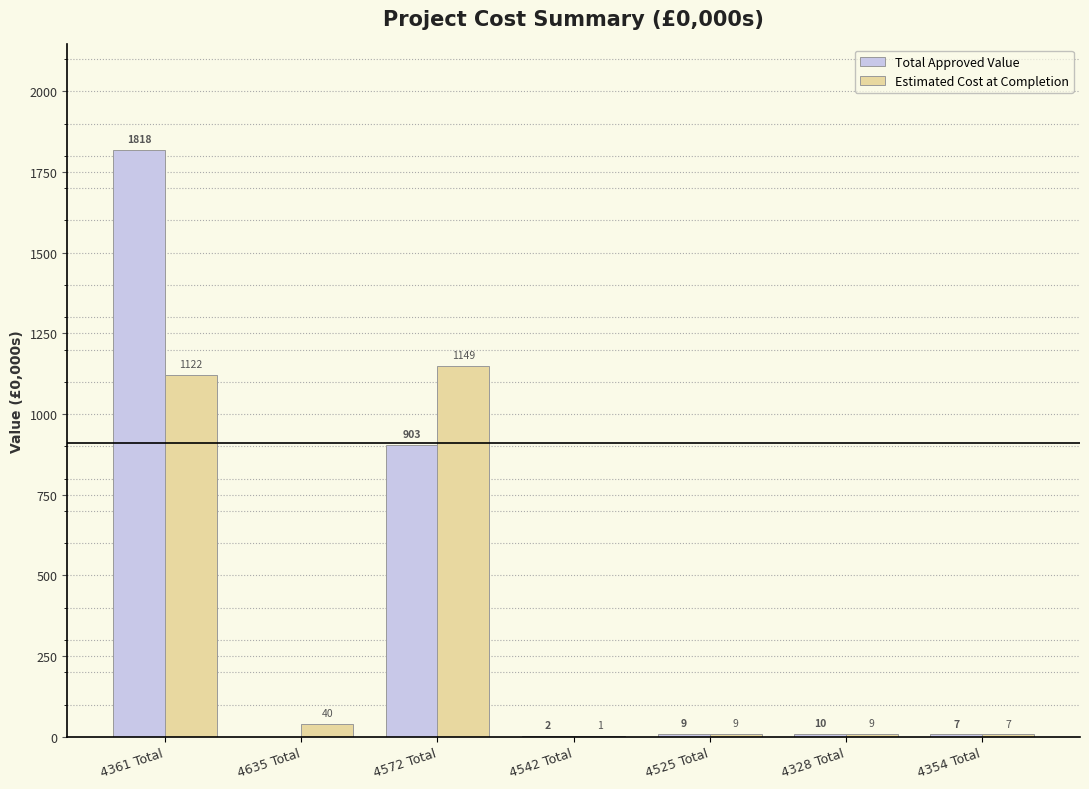

Between 4361 Total and 4542 Total, which series saw the biggest shift?

Total Approved Value